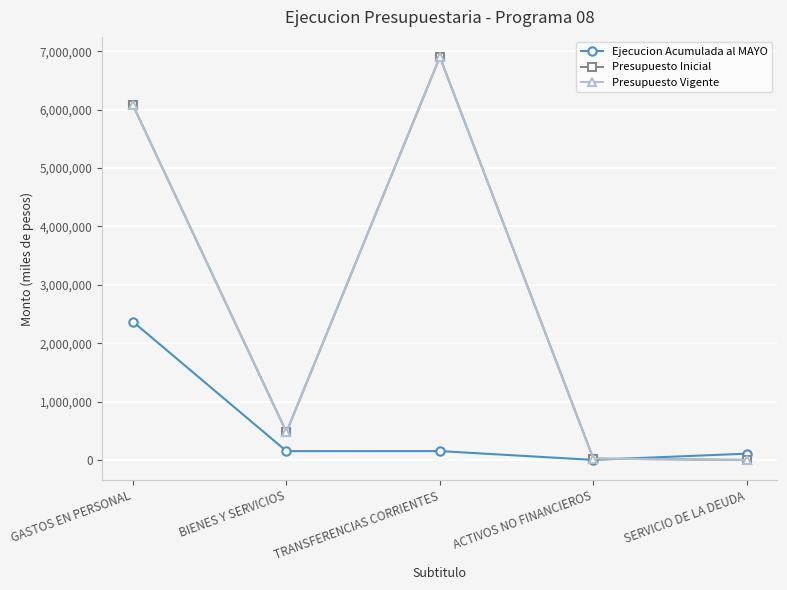

Does the chart have visible grid lines?

Yes